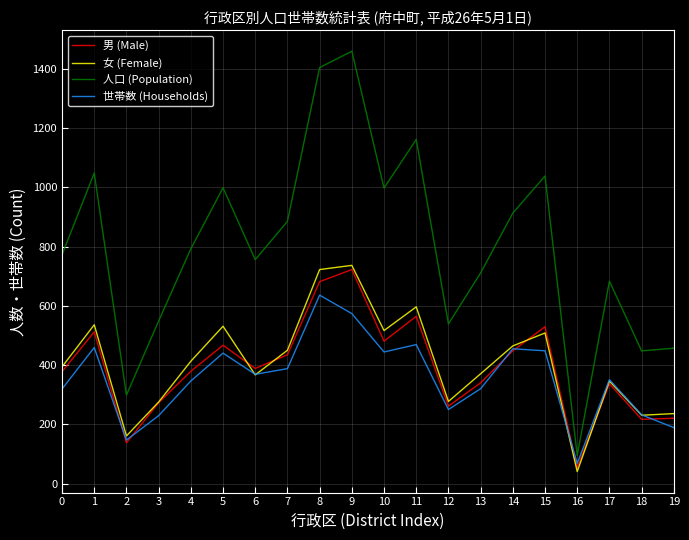

How many values in the 人口 (Population) series are below 792?

10